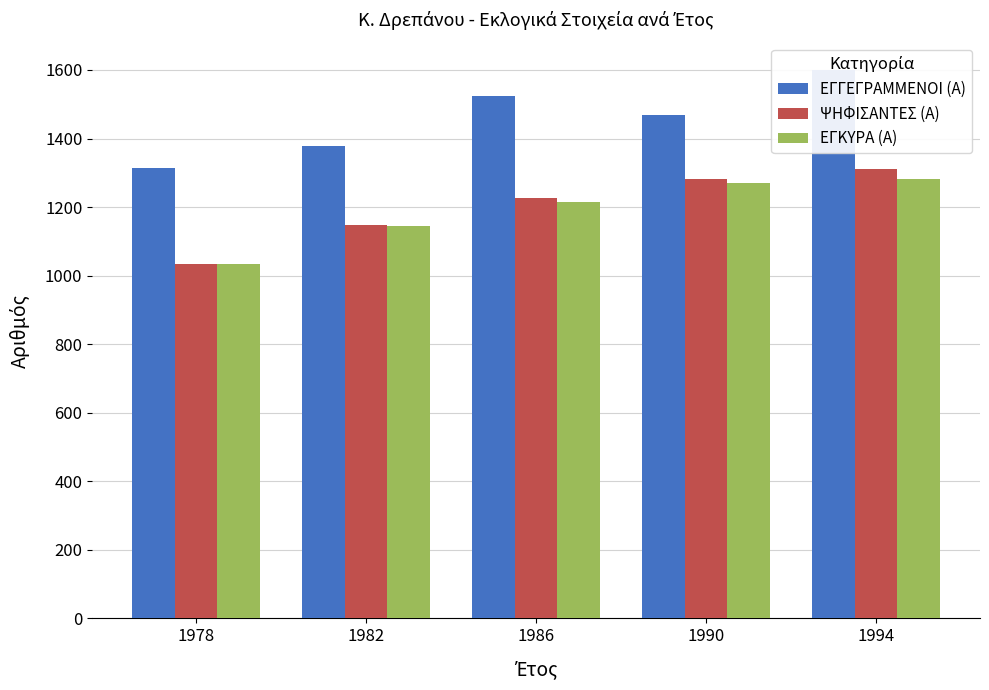

At which label does ΨΗΦΙΣΑΝΤΕΣ (Α) reach its peak?

1994